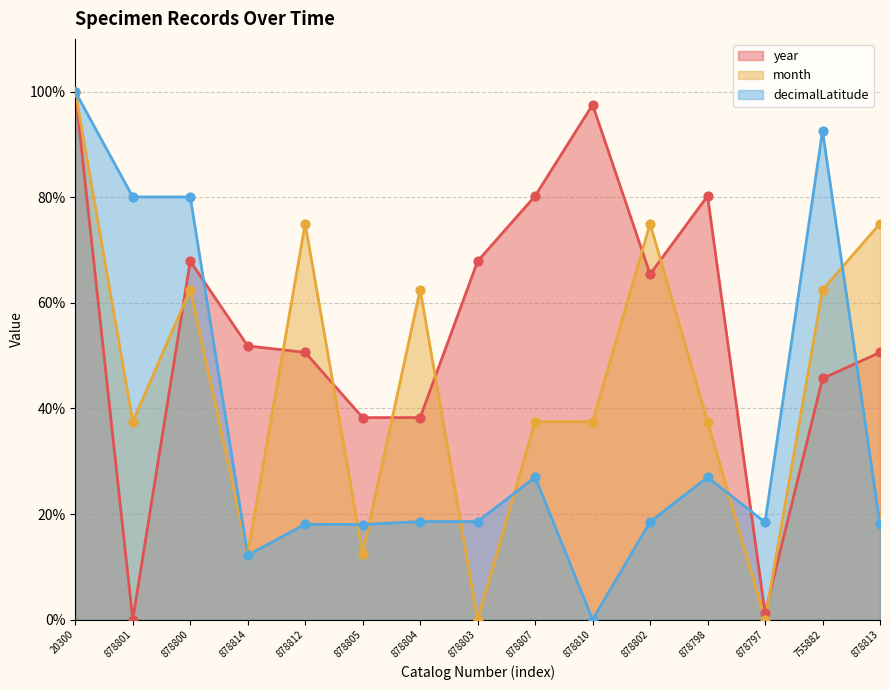

At how many categories does at least one series exceed 90?

3